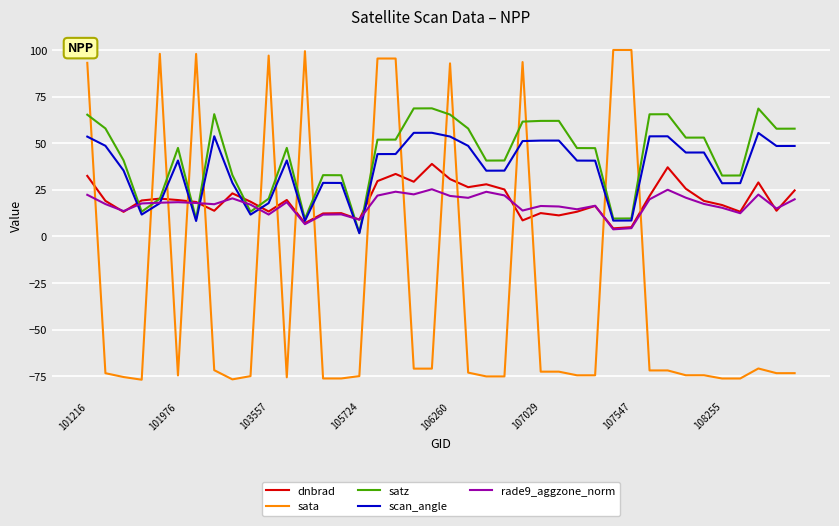

What is the maximum value for dnbrad?

38.9